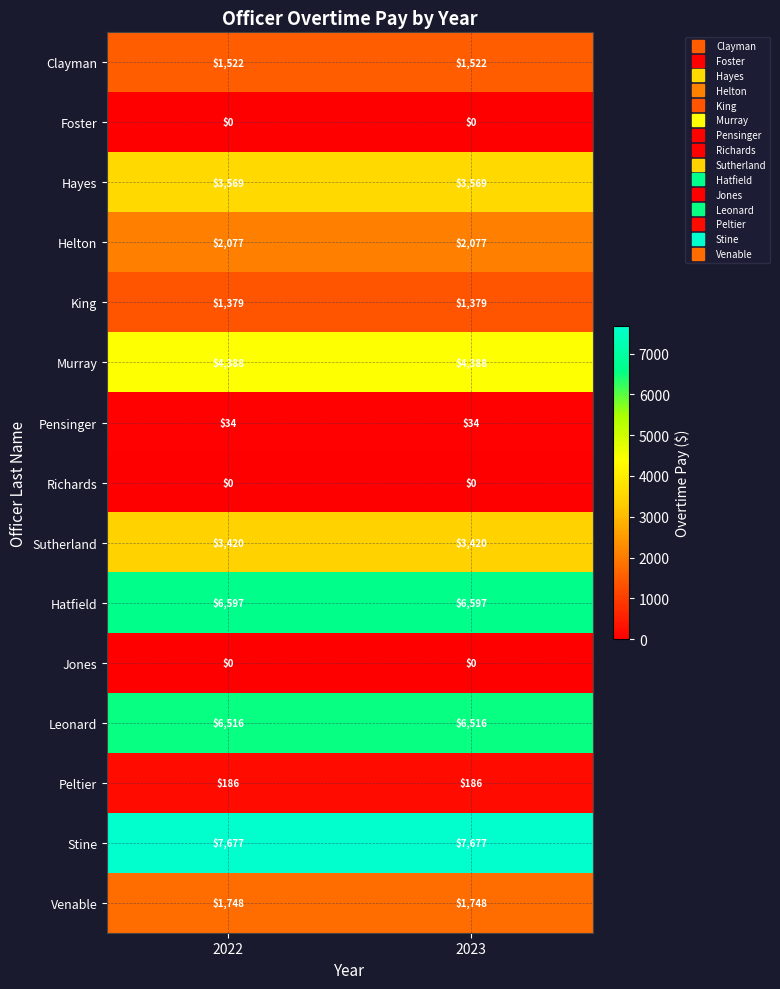

What is the difference between the highest and lowest values at 2023?

7677